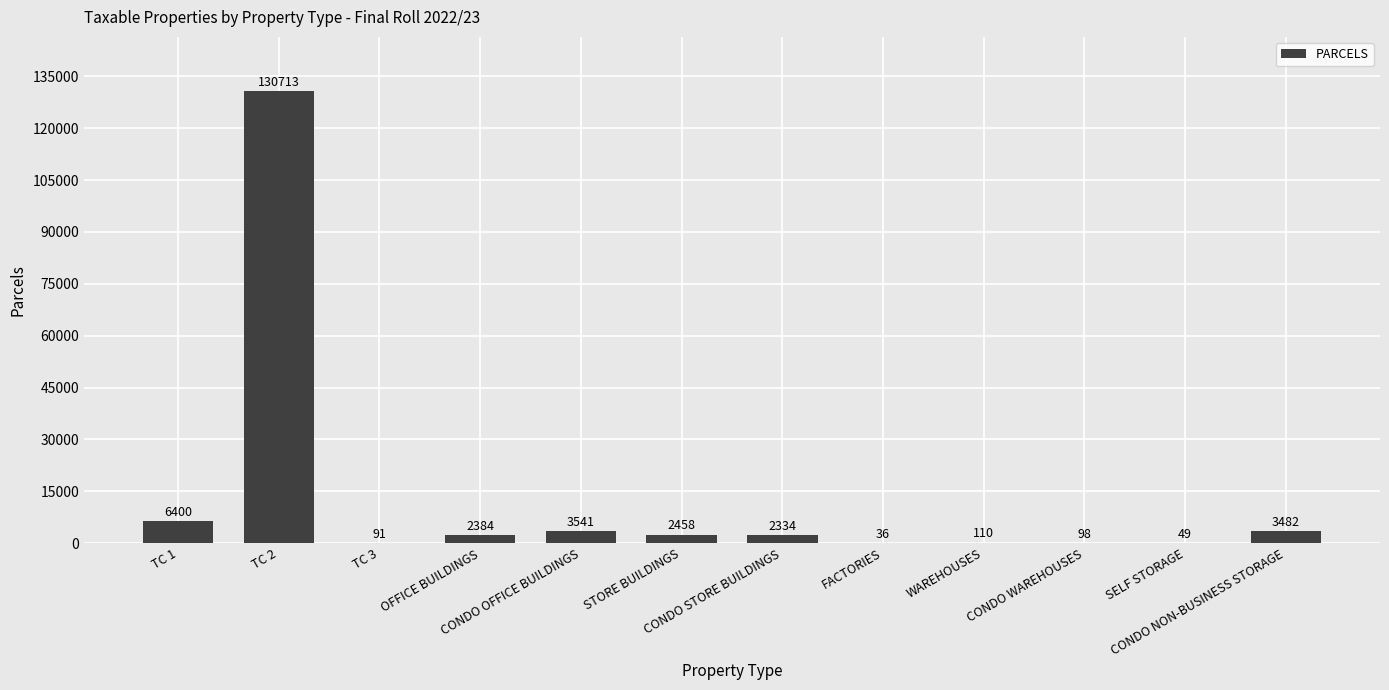

Between CONDO OFFICE BUILDINGS and CONDO WAREHOUSES, which is larger?

CONDO OFFICE BUILDINGS